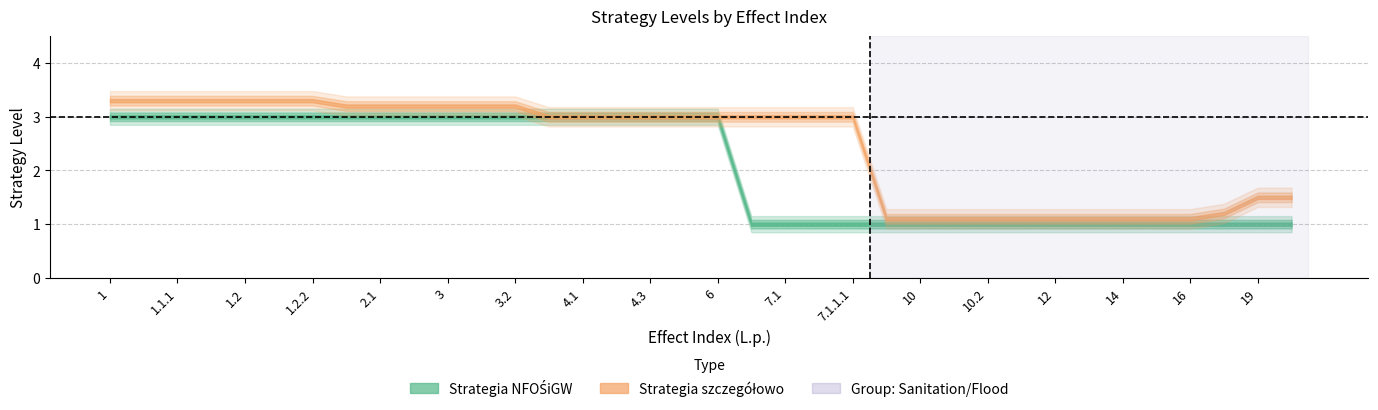

At which category is the sum across all series the highest?

1